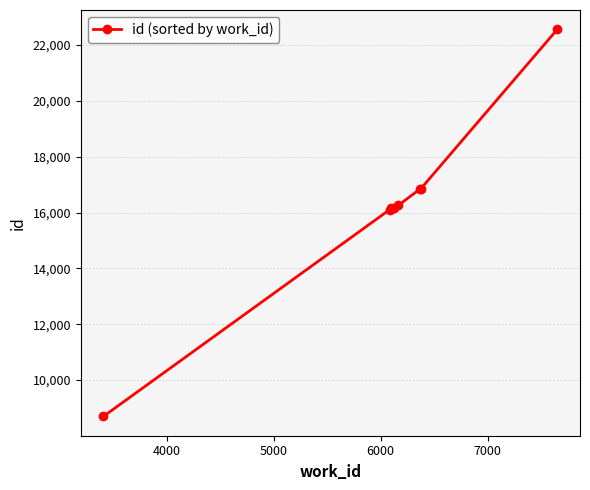

What is the greatest value displayed?

22559